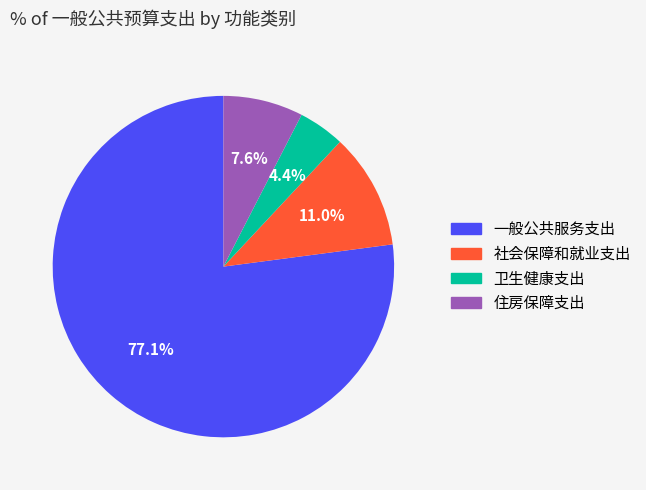

Rank the categories by value from lowest to highest.

卫生健康支出, 住房保障支出, 社会保障和就业支出, 一般公共服务支出